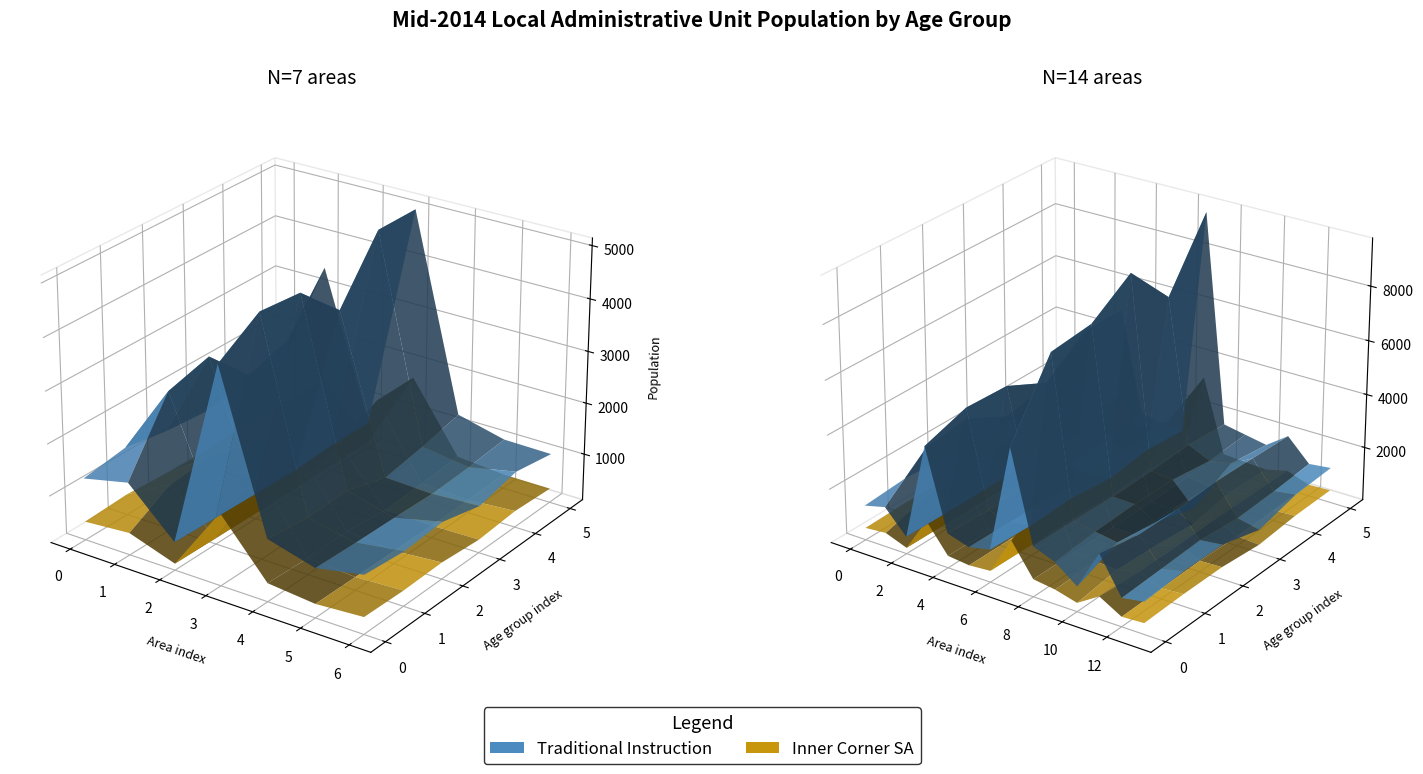

Reading left to right, what are all the values shown in this chart?

AGE6: 1291	1490	639	4236	1287	1037	1212	5177	1862	1547	929	2385	1053	1186
AGE20: 1416	2768	608	4752	1192	1005	1136	7677	1831	1685	1549	2101	1117	1300
AGE21: 1272	2986	586	4679	1219	984	1193	7846	1775	1744	1338	2086	1186	1281
AGE30: 1199	2182	566	3938	989	952	1004	8870	1807	1723	905	2157	1039	863
AGE19: 1293	2435	603	5041	1123	994	1183	7197	1890	1518	1671	2108	1107	1232
AGE22: 1250	3448	587	5040	1292	1067	1053	9546	1774	1619	1467	2046	1227	1319